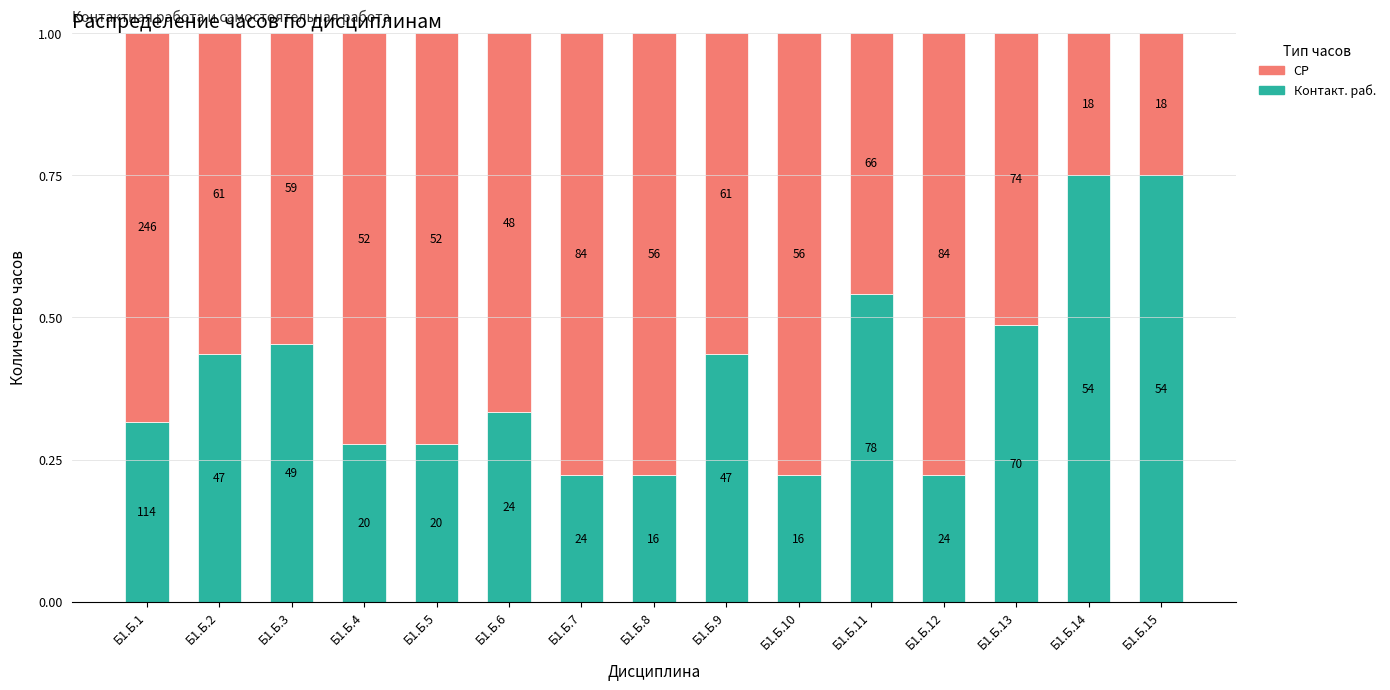

Where is СР nearest to the value 0?

Б1.Б.14